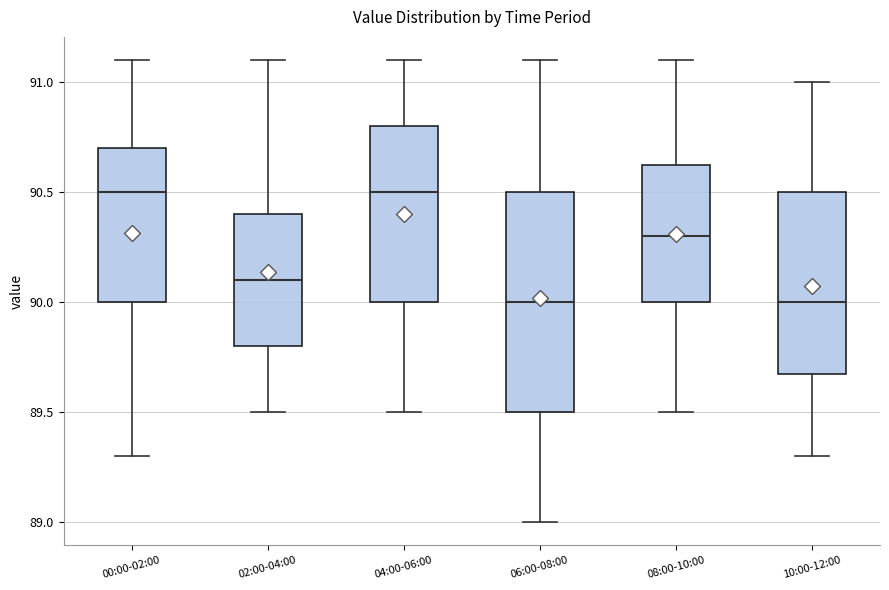

Reading left to right, read every box against the y-axis: the position of its median line, the range the box covers, and the ends of its whiskers. The values are not printed on the chart, so give them approximately, as read against the axis.

00:00-02:00: median 90.50, box 90.00 to 90.70, whiskers 89.30 to 91.10
02:00-04:00: median 90.10, box 89.80 to 90.40, whiskers 89.50 to 91.10
04:00-06:00: median 90.50, box 90.00 to 90.80, whiskers 89.50 to 91.10
06:00-08:00: median 90.00, box 89.50 to 90.50, whiskers 89.00 to 91.10
08:00-10:00: median 90.30, box 90.00 to 90.65, whiskers 89.50 to 91.10
10:00-12:00: median 90.00, box 89.70 to 90.50, whiskers 89.30 to 91.00